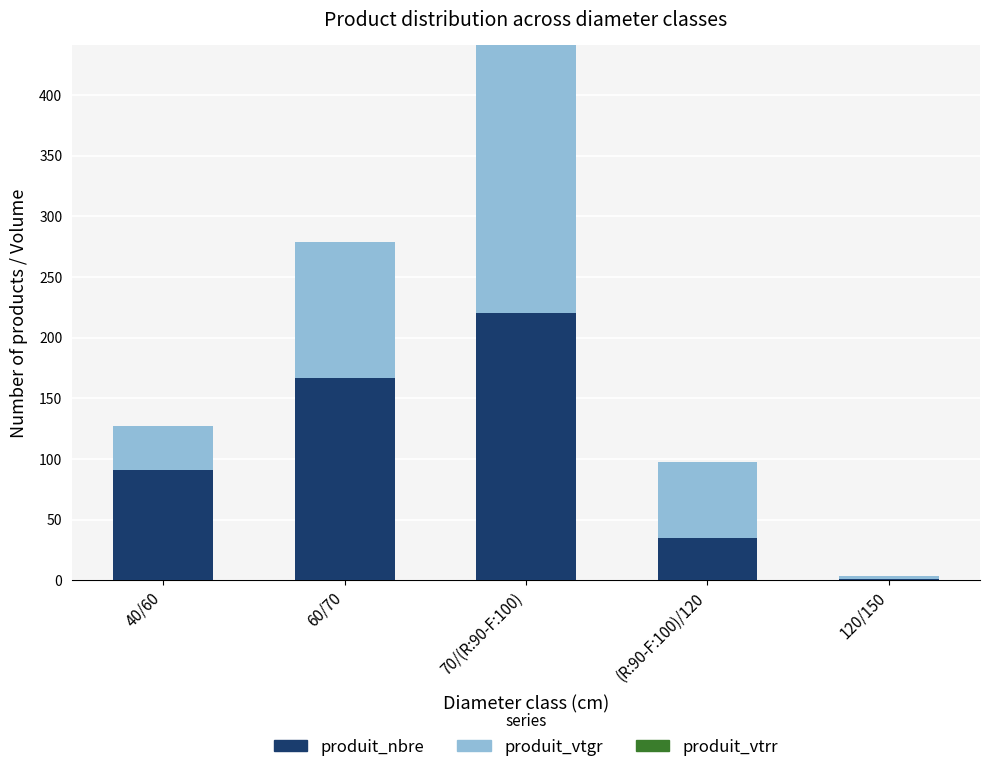

How many data points does each series have?

5